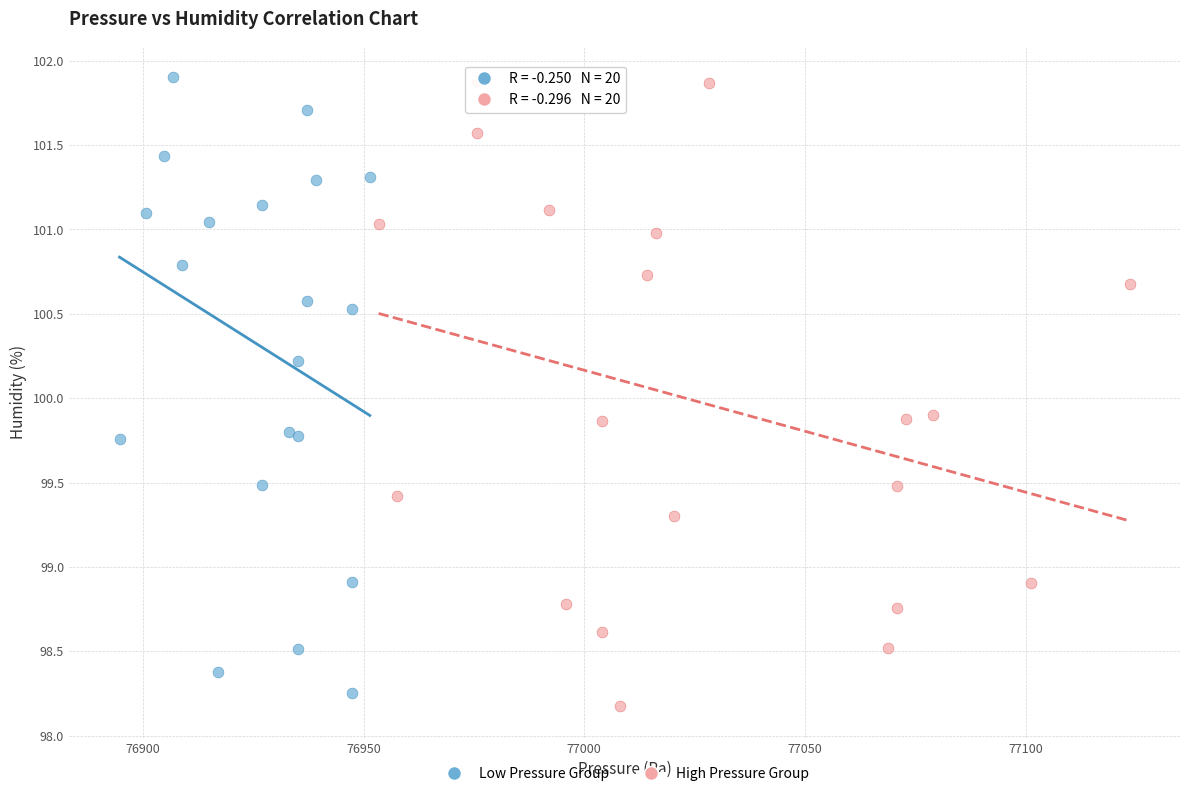

What are all the series names shown in the legend?

Low Pressure Group, High Pressure Group